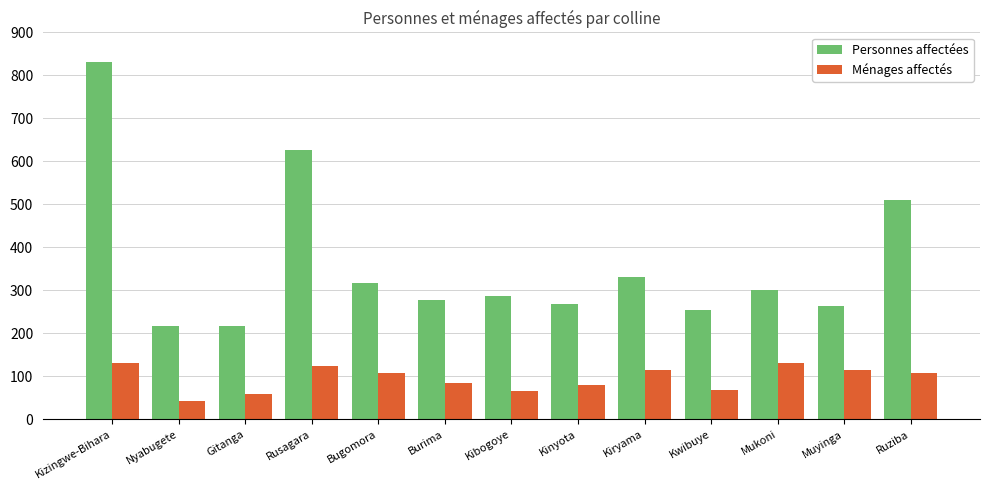

List the series in order of their peak value, highest first.

Personnes affectées, Ménages affectés